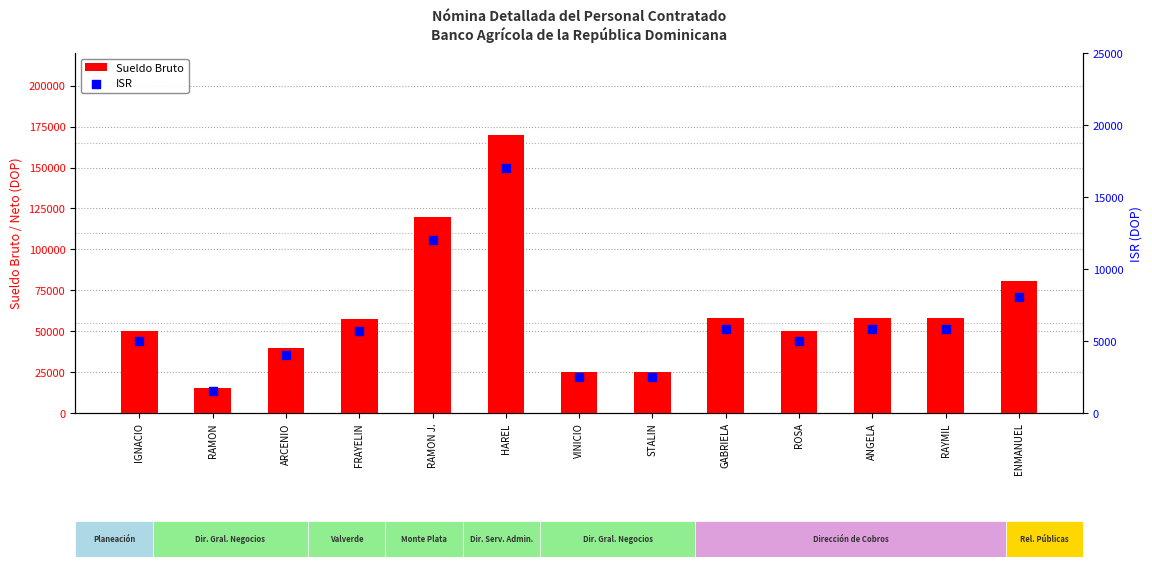

Which series contains the lowest Y value?

ISR